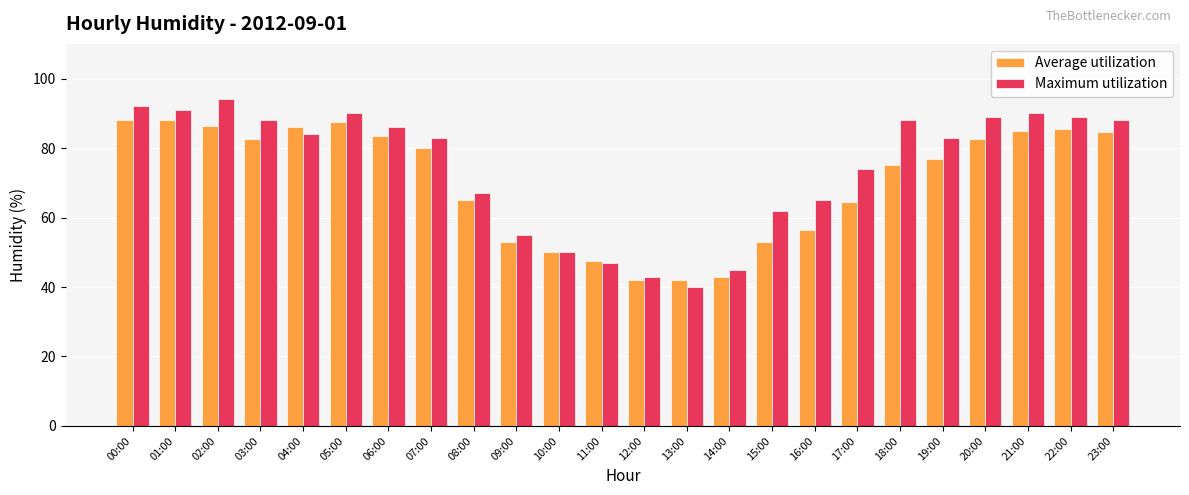

What is the label of the 24th bar from the left?

23:00